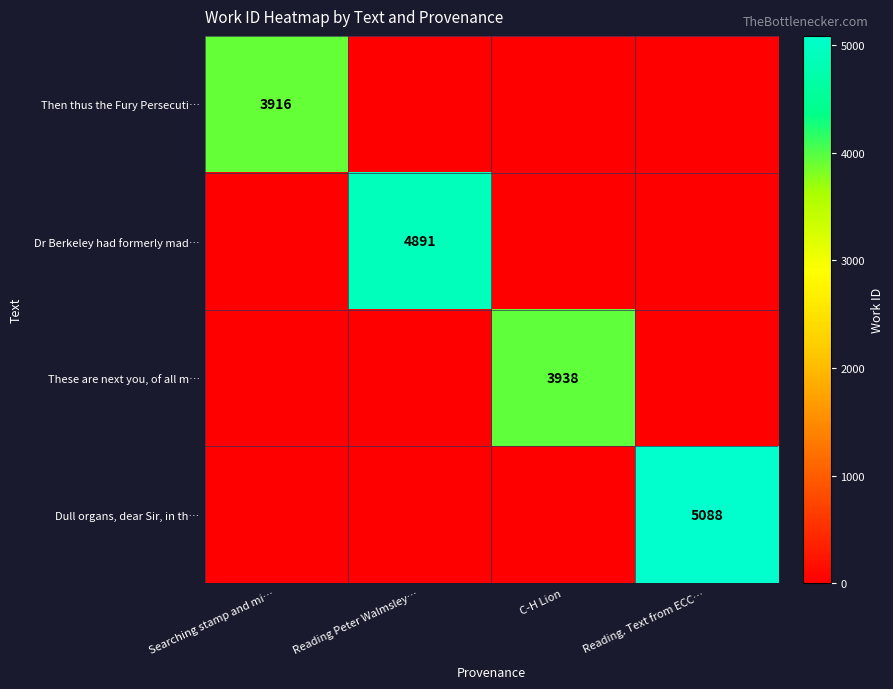

Is the value of Dr Berkeley had formerly mad… at Reading Peter Walmsley… greater than the value of Then thus the Fury Persecuti… at Searching stamp and mi…?

Yes